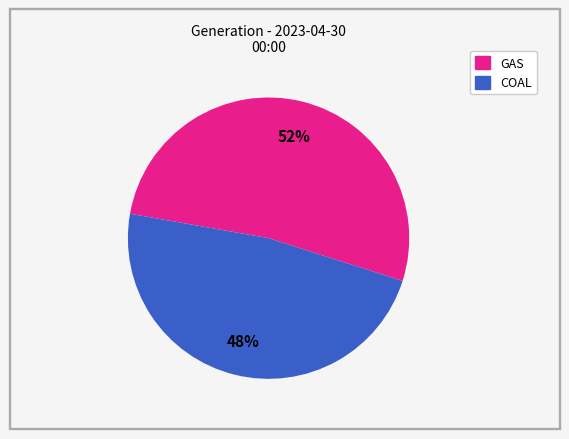

Does any single category account for the majority?

Yes